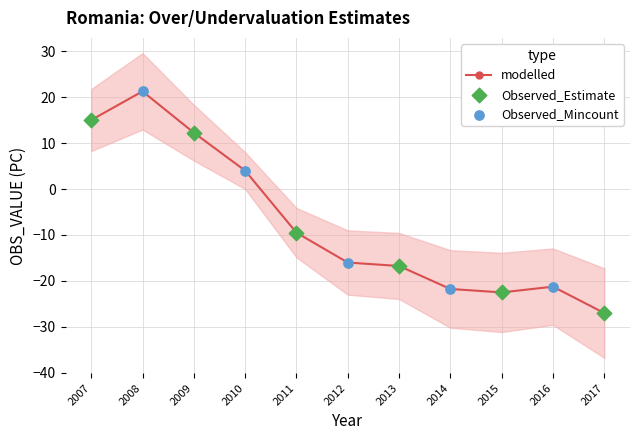

What is the change in value from 2009 to 2016?

-33.5